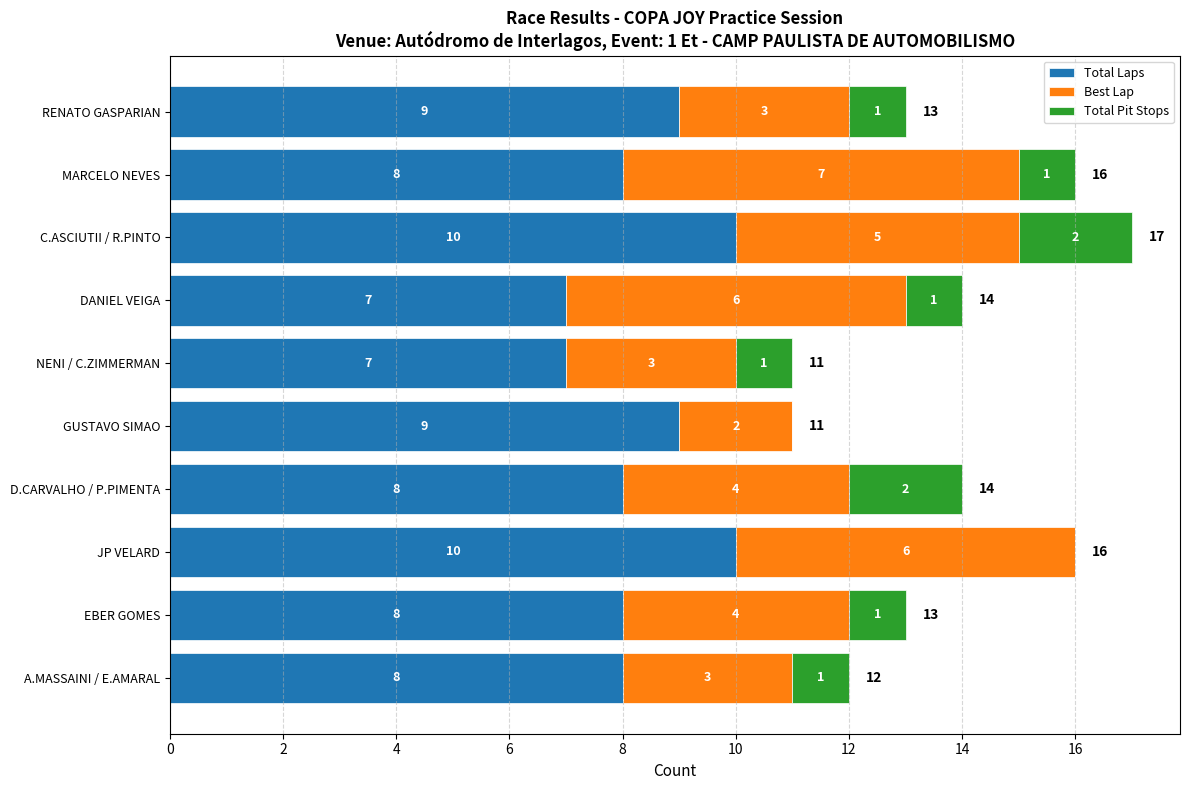

What is the approximate value of Total Laps at D.CARVALHO / P.PIMENTA?

8